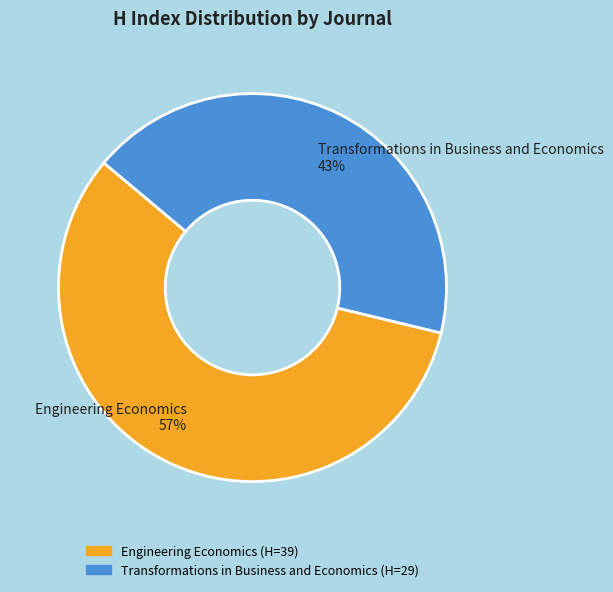

The Engineering Economics slice represents 64% of the pie. True or false?

False